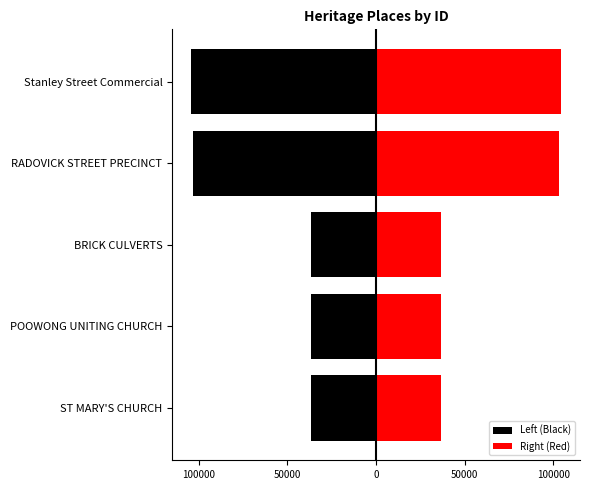

What are all the series names shown in the legend?

Left (Black), Right (Red)